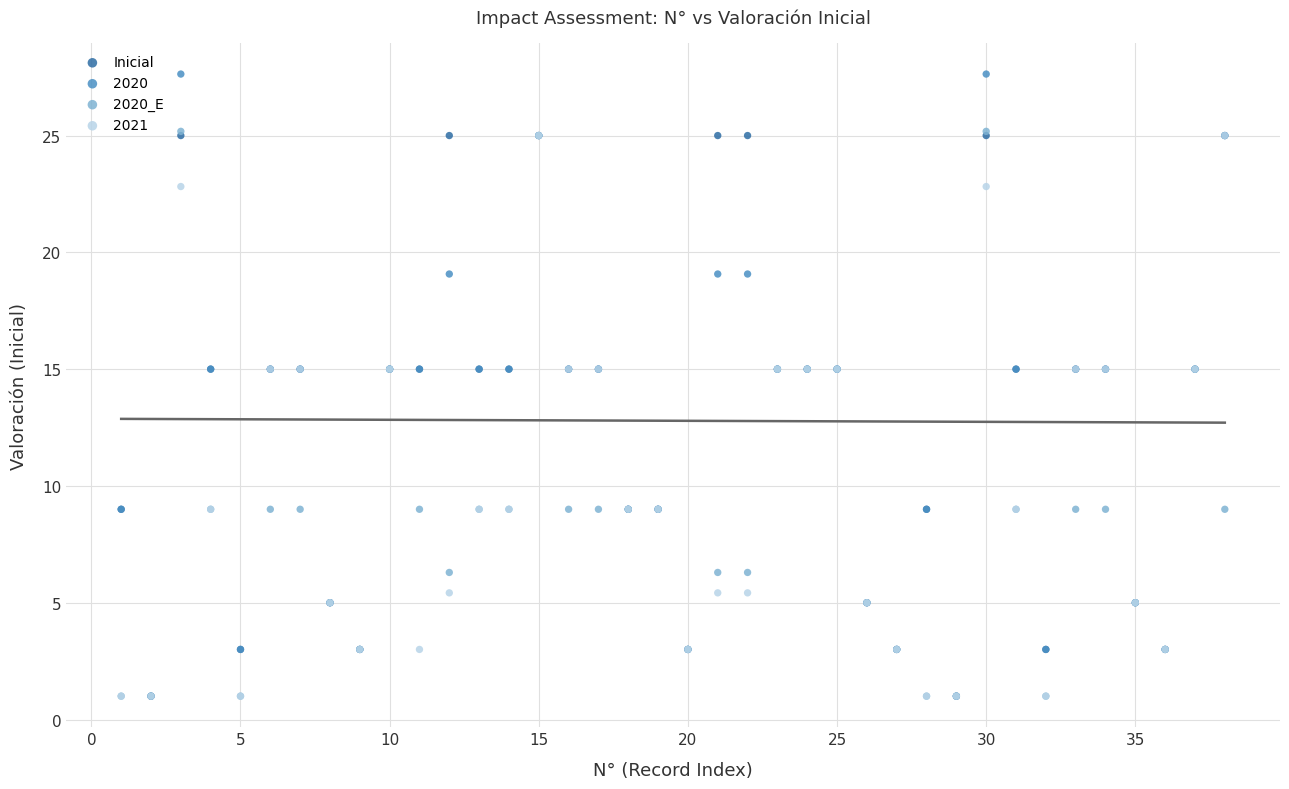

What are all the series names shown in the legend?

Inicial, 2020, 2020_E, 2021